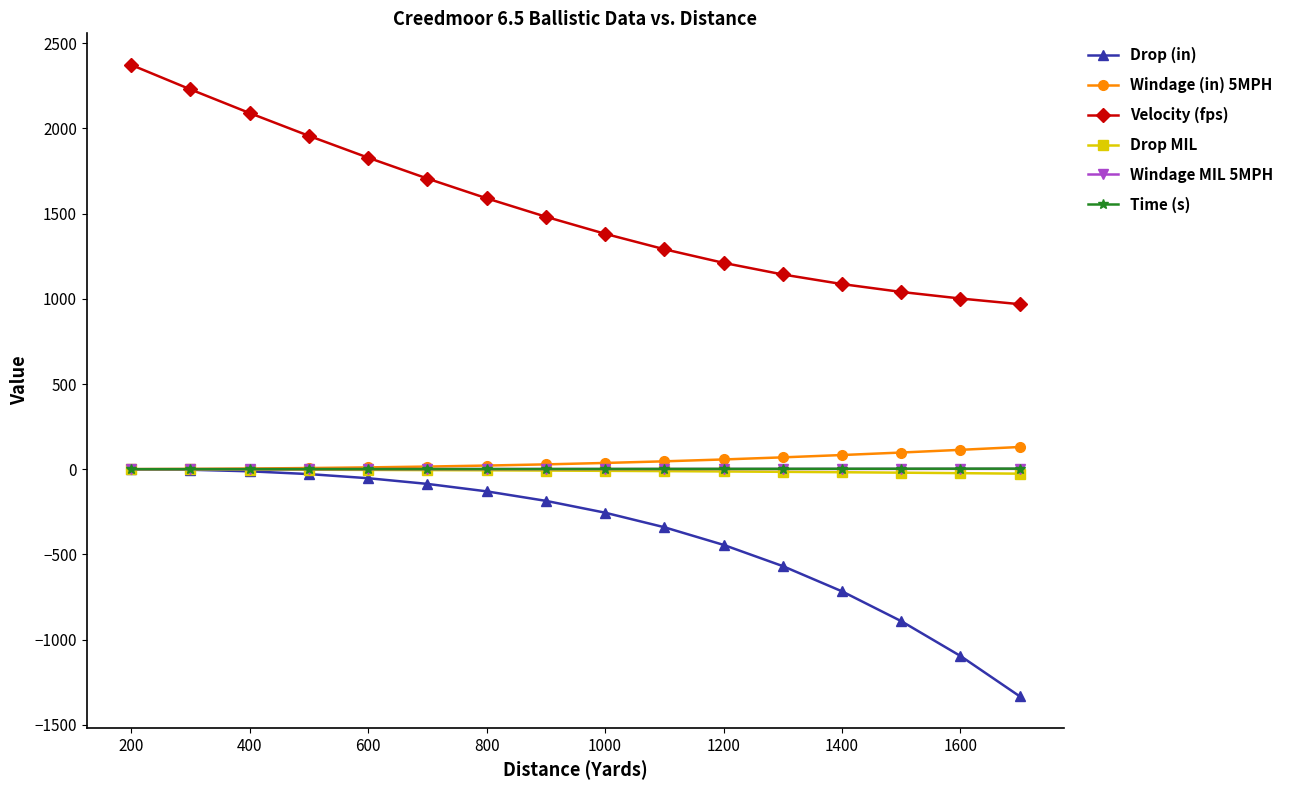

Which series has the largest total across all categories?

Velocity (fps)